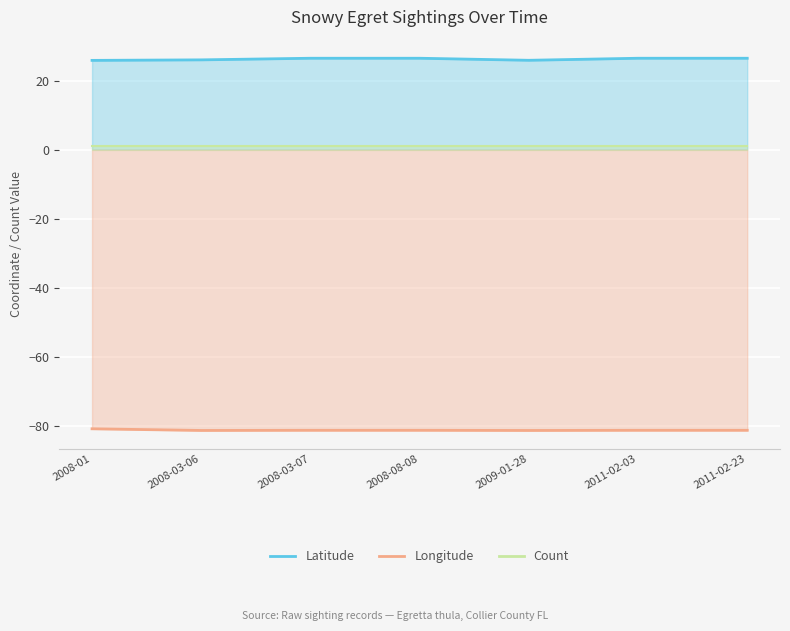

At how many categories does at least one series exceed 21?

7